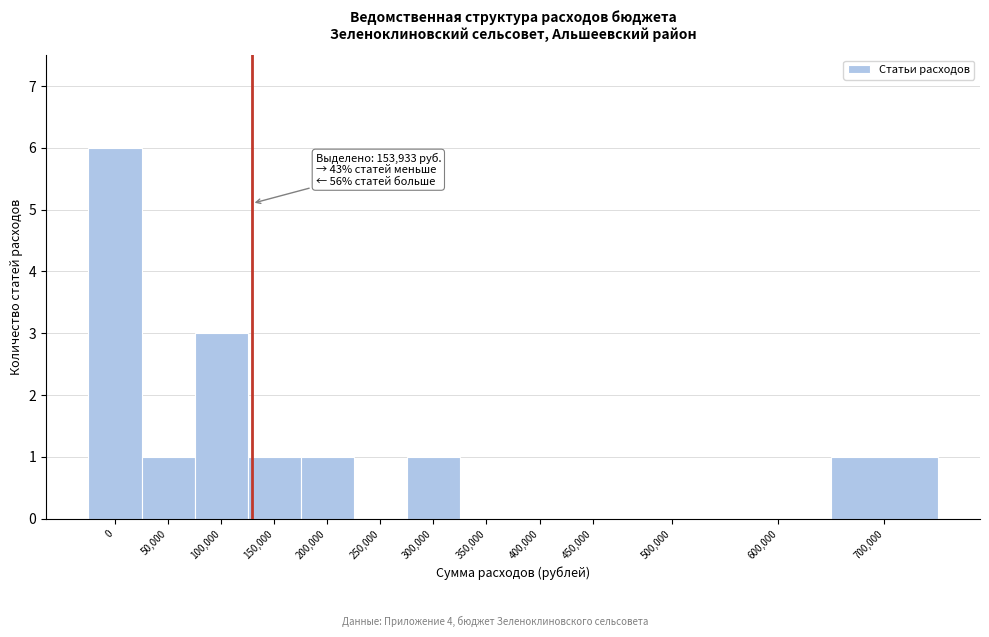

Reading left to right, what are all the values shown in this chart?

0=6	50,000=1	100,000=3	150,000=1	200,000=1	250,000=0	300,000=1	350,000=0	400,000=0	450,000=0	500,000=0	600,000=0	700,000=1